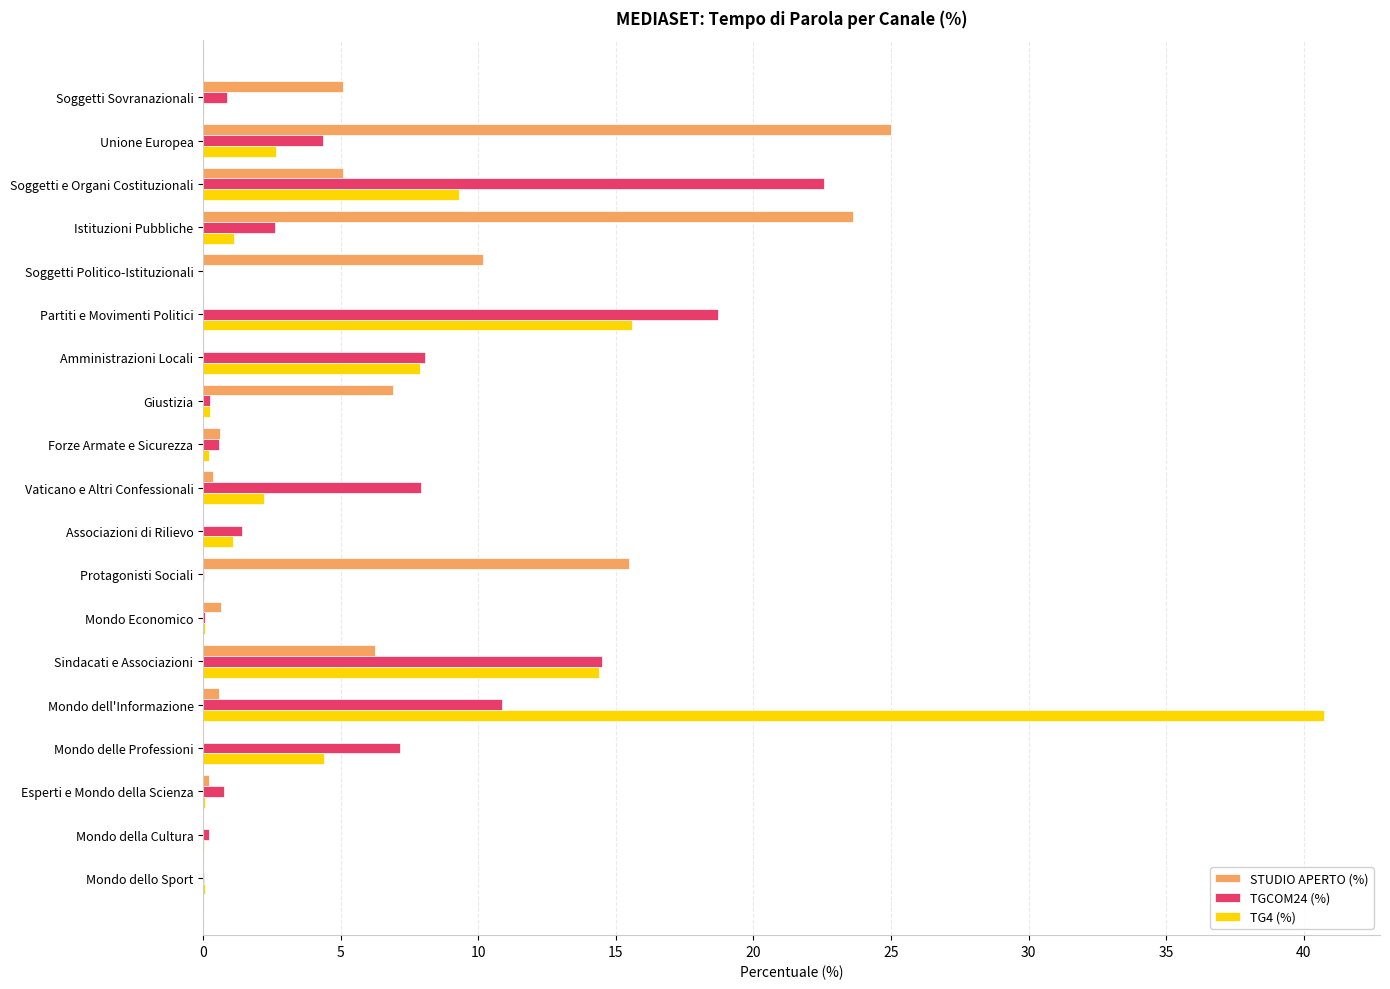

What is the maximum value for TGCOM24 (%)?

22.6